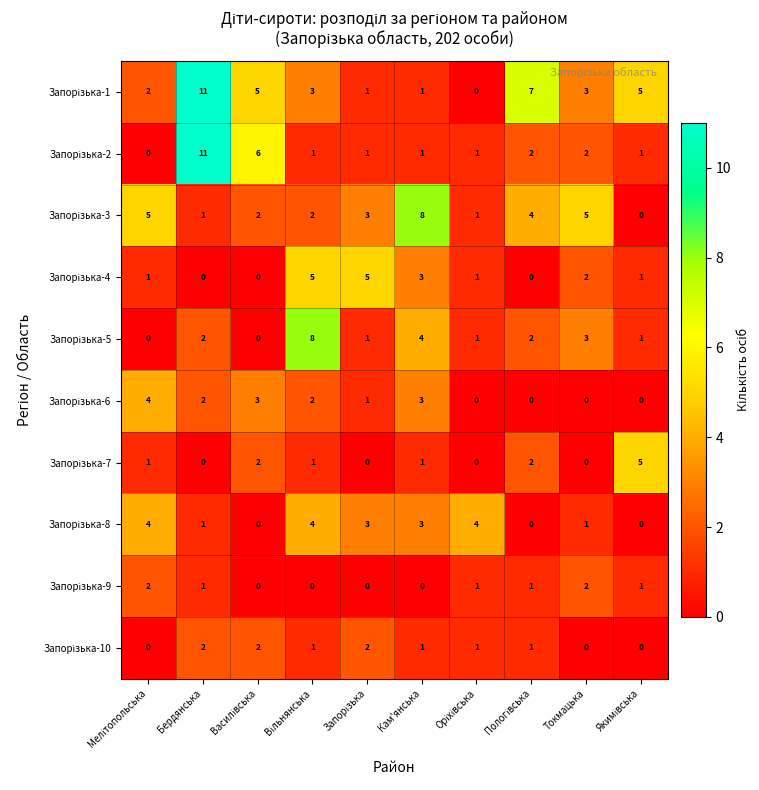

At how many categories does at least one series exceed 2?

10